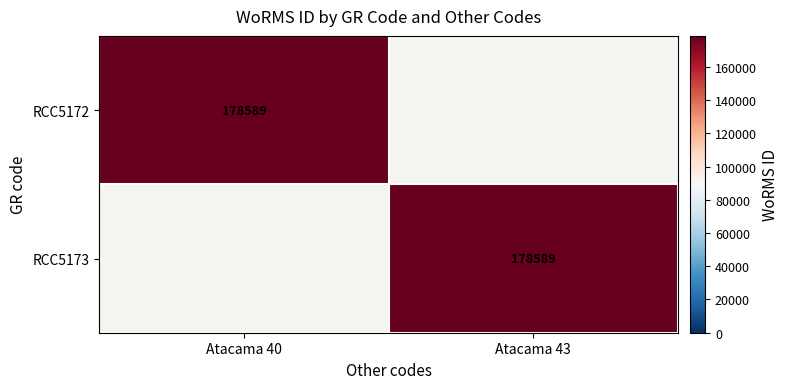

Is it true that RCC5173 equals 178589 at Atacama 43?

True